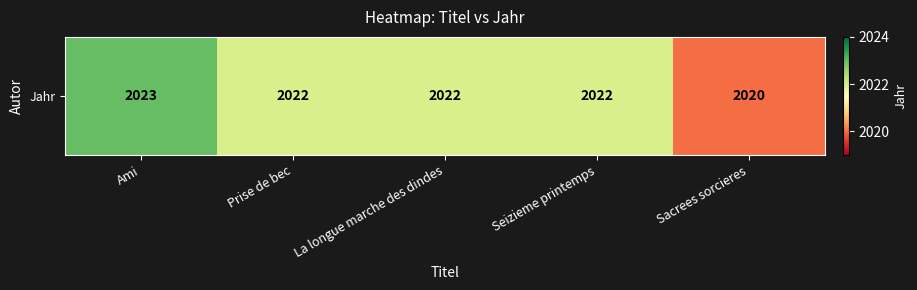

Reading left to right, transcribe all the data shown in this chart.

2023	2022	2022	2022	2020